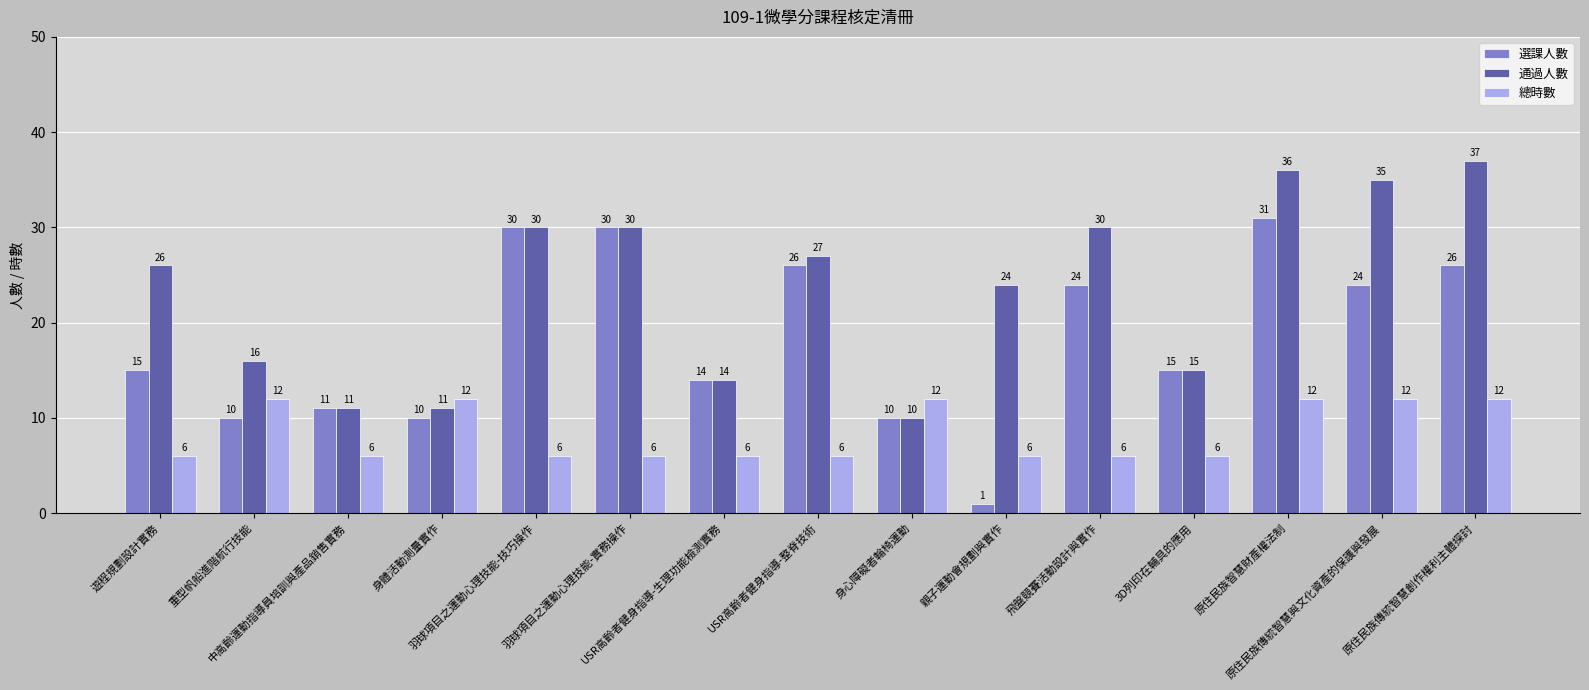

What is the approximate value of 通過人數 at 飛盤競賽活動設計與實作?

30